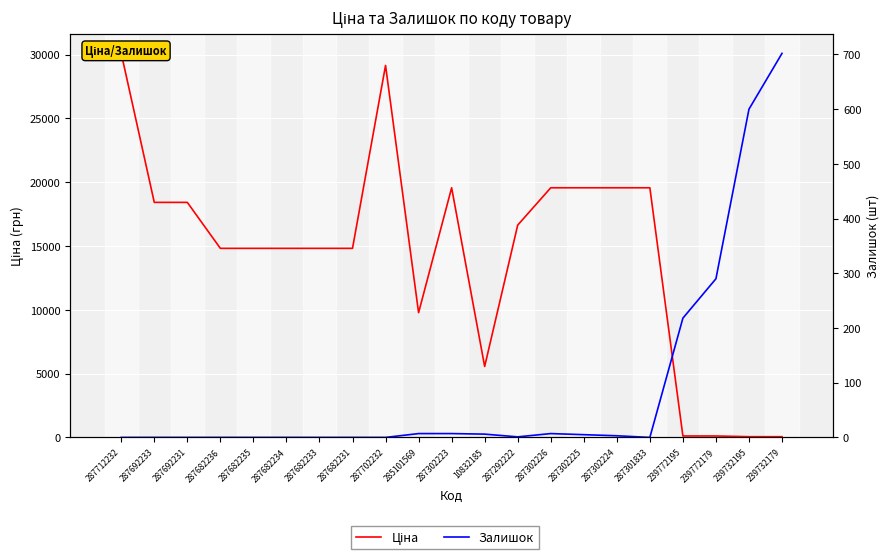

Where do Залишок and Ціна first cross each other?

287301833 and 239772195